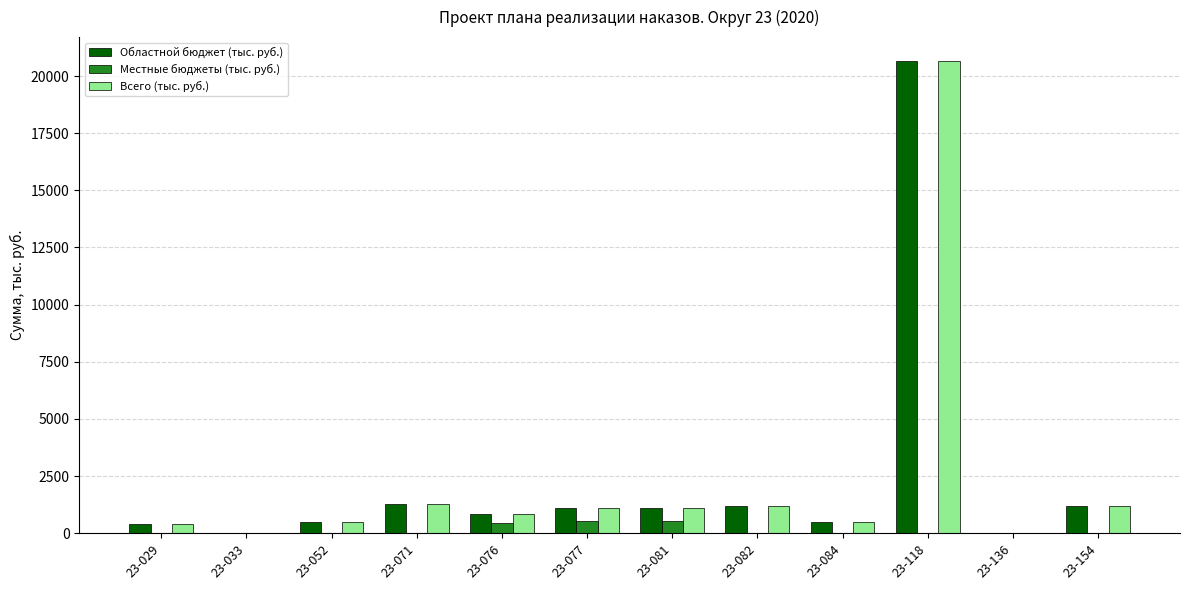

What is the average value of the Всего (тыс. руб.) series?

2404.0